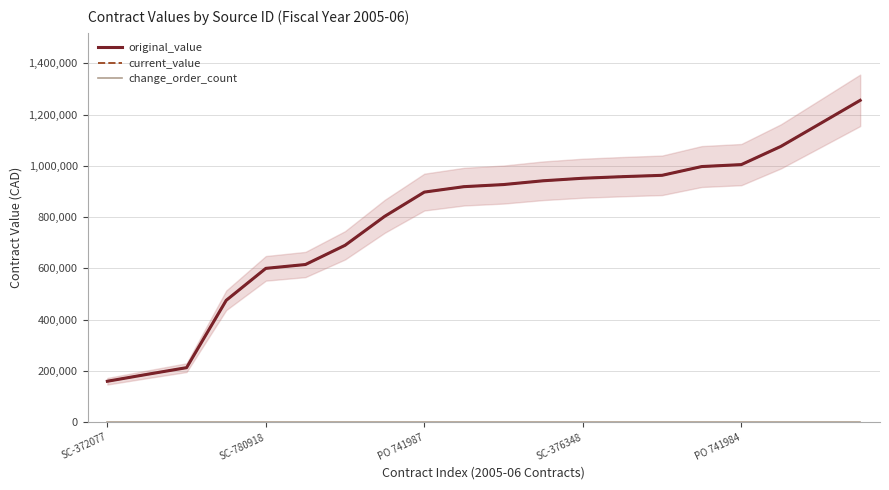

What is the difference between the second highest and minimum values in the original_value series?

1005745.4